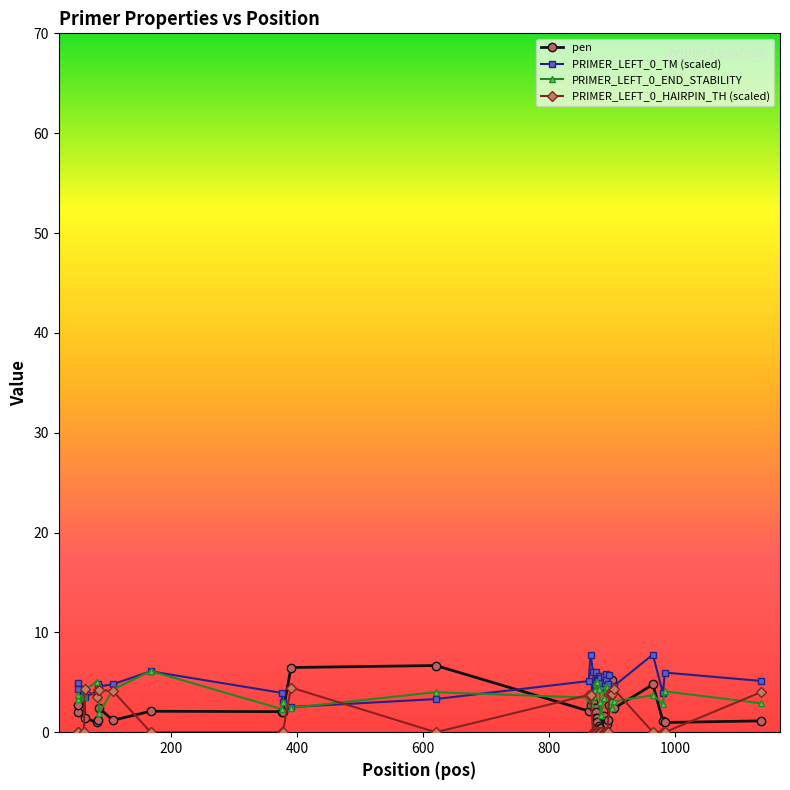

What is the highest value of the PRIMER_LEFT_0_END_STABILITY series?

6.1